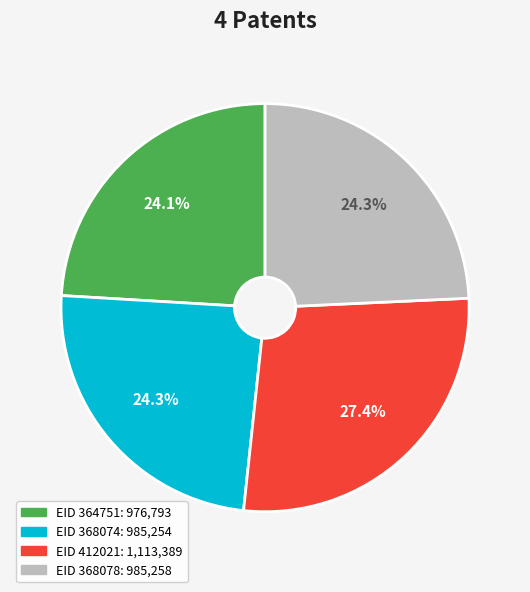

Is there any slice that represents more than half of the pie?

No